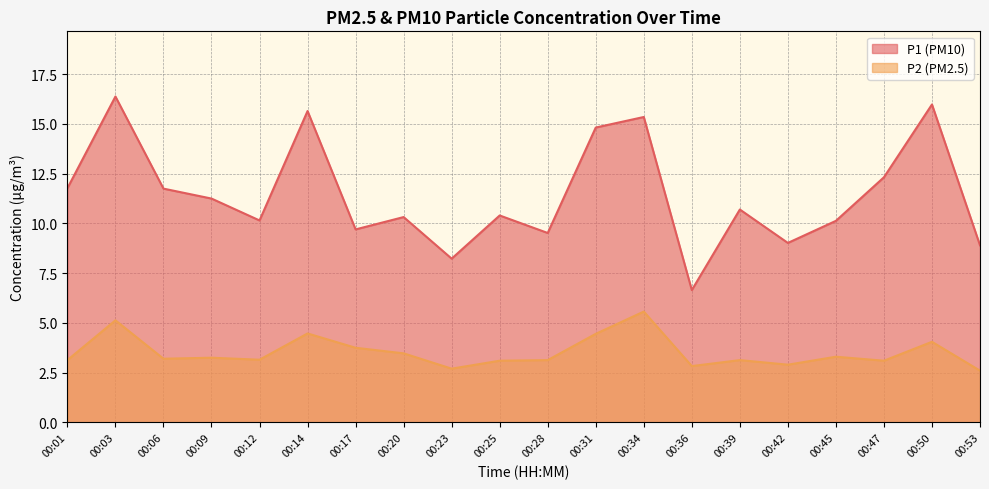

At 00:31, list the series in order from smallest to largest.

P2 (PM2.5), P1 (PM10)